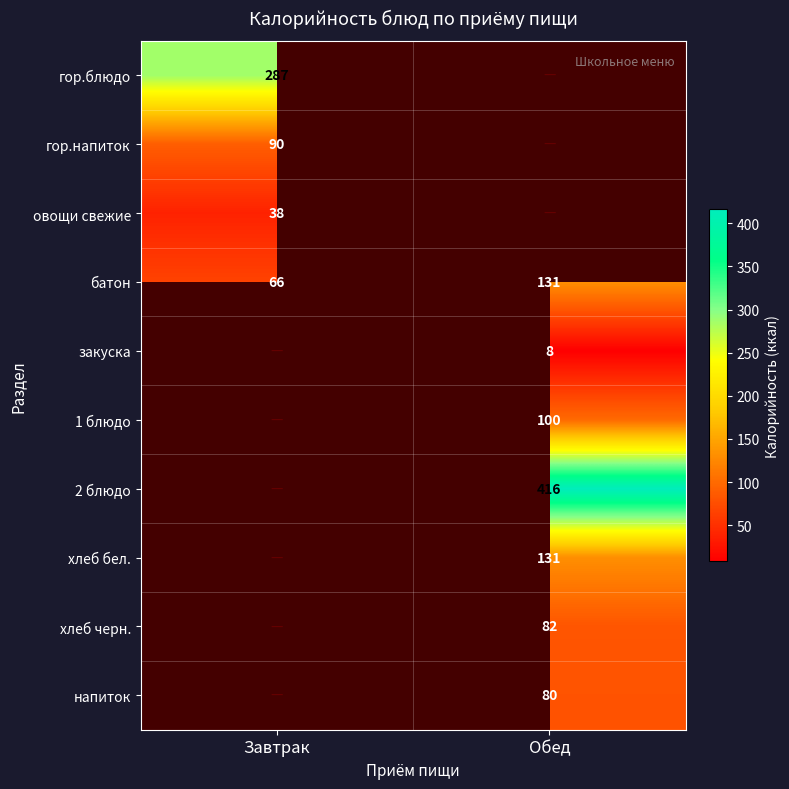

Read the батон value at Завтрак.

66